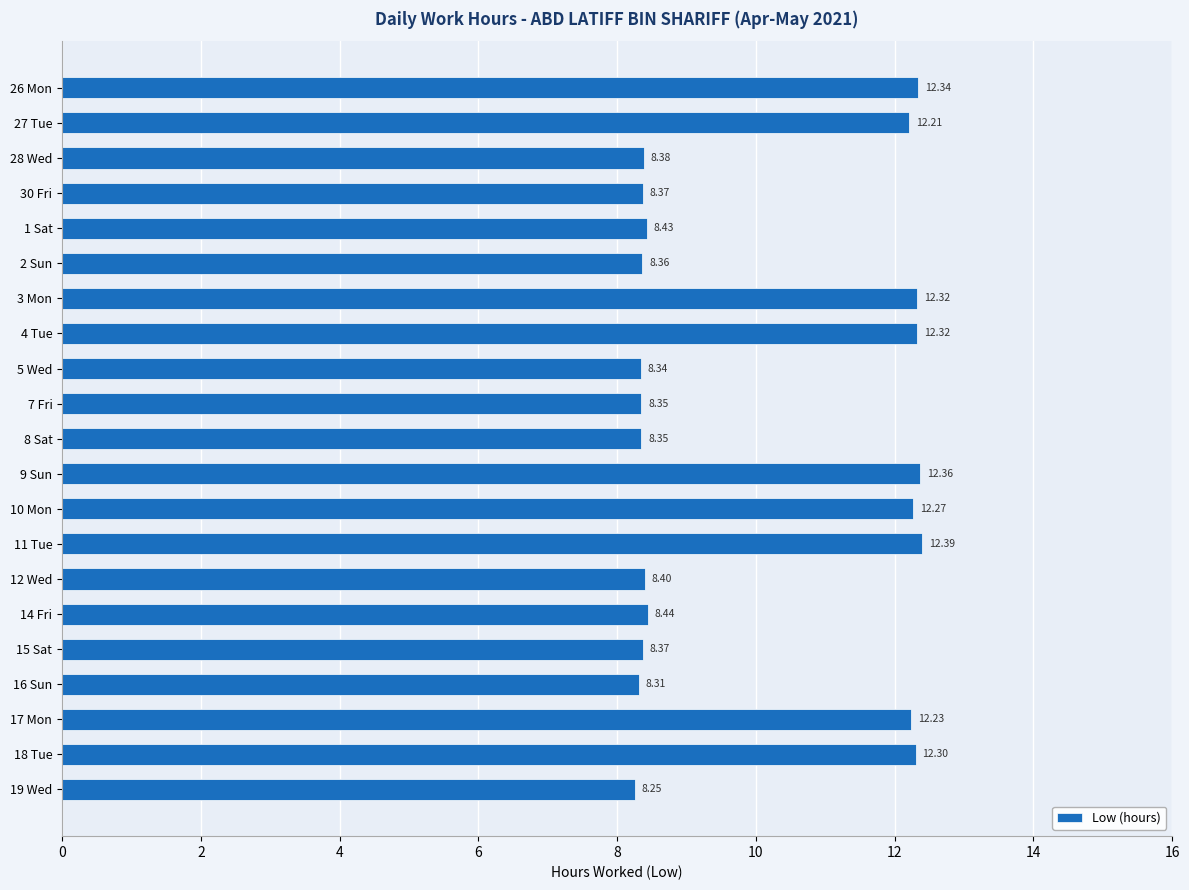

Which category has the highest value across all series?

11 Tue